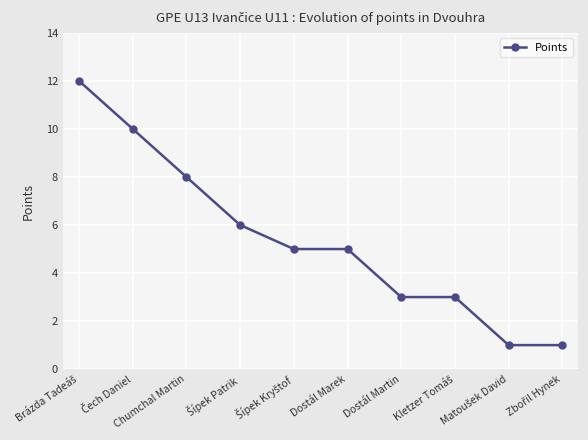

Is this an area chart (filled region under the line)?

No